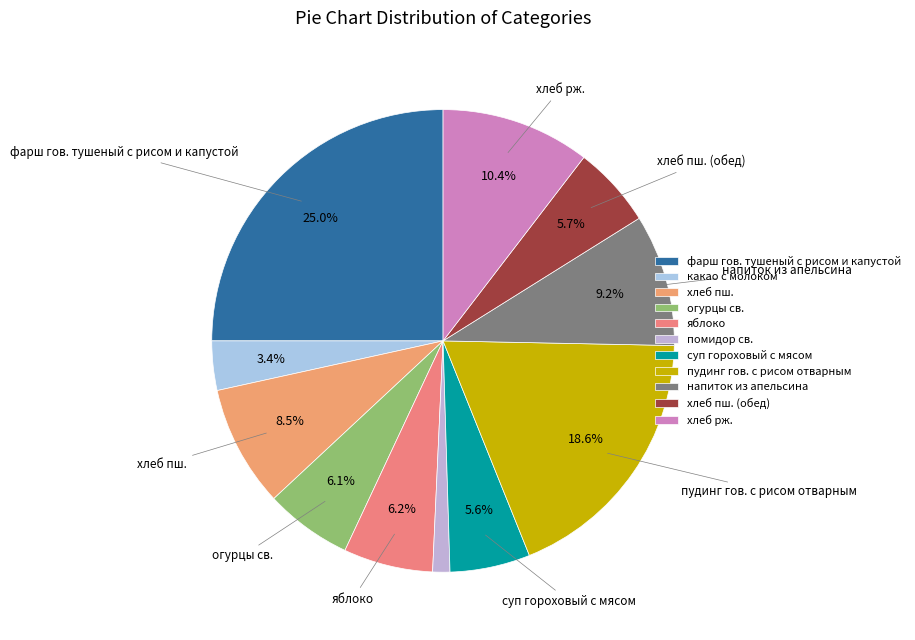

What is the ratio of the value at огурцы св. to the value at хлеб пш. (обед)?

1.1